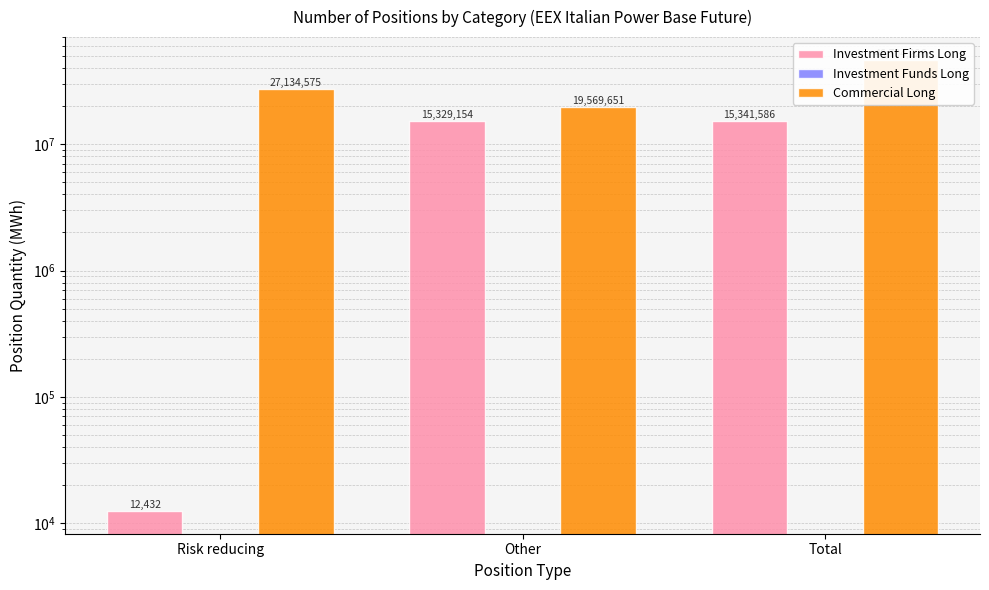

Is it true that Investment Firms Long equals 7714738 at Total?

False